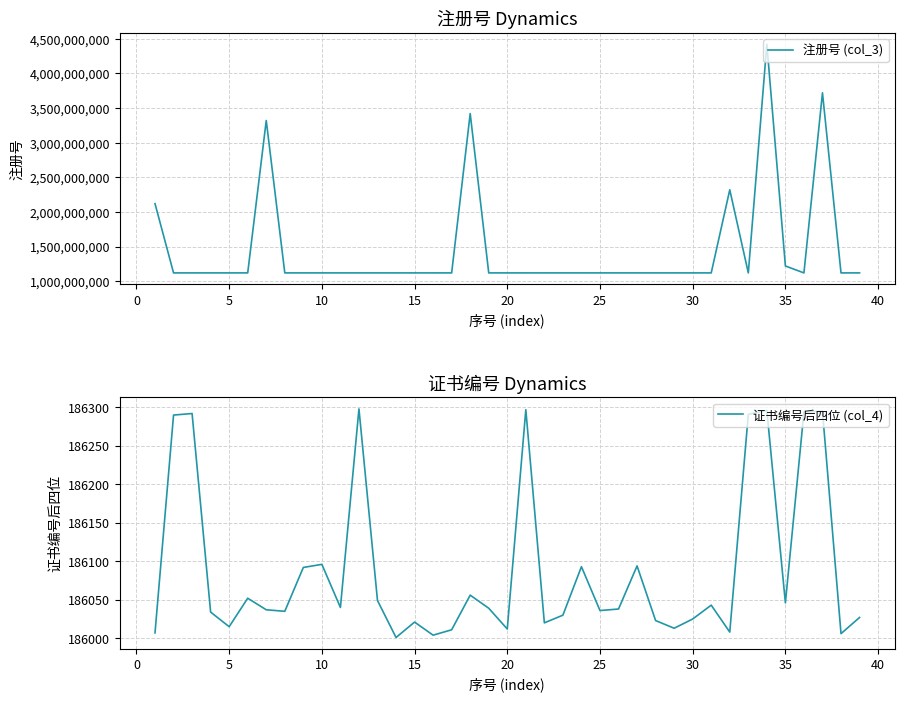

Which series has the widest spread of values?

注册号 (col_3)